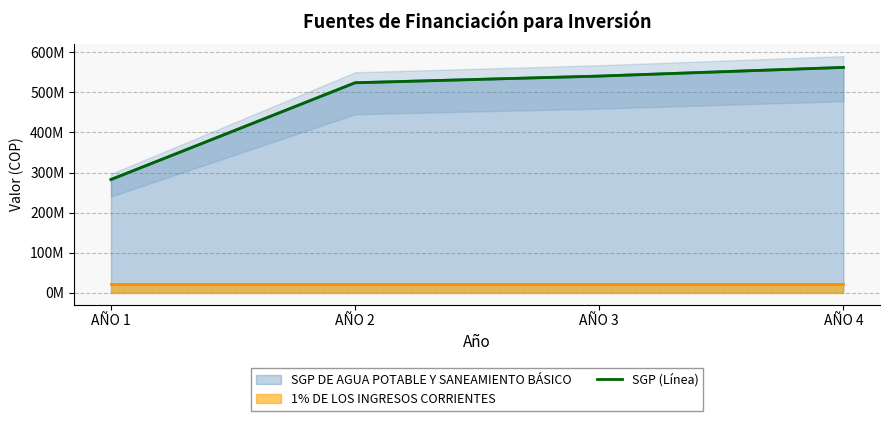

Does the chart have visible grid lines?

Yes